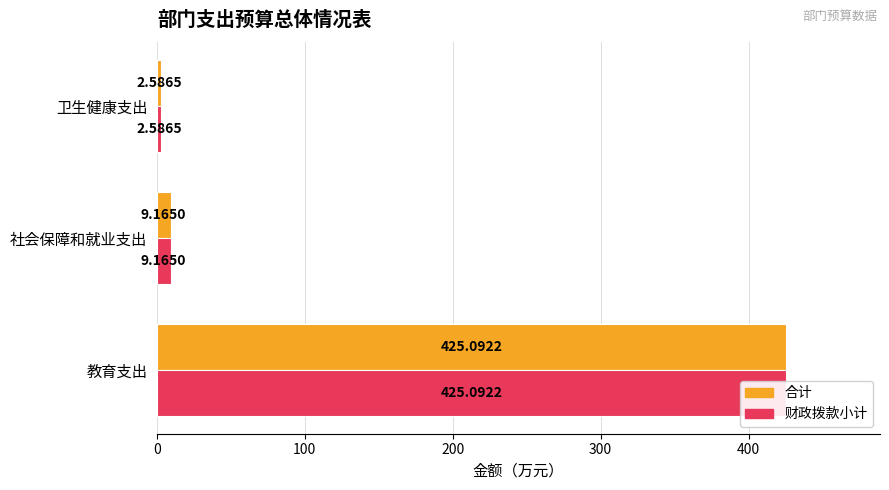

Rank the series by their maximum value, from highest to lowest.

合计, 财政拨款小计